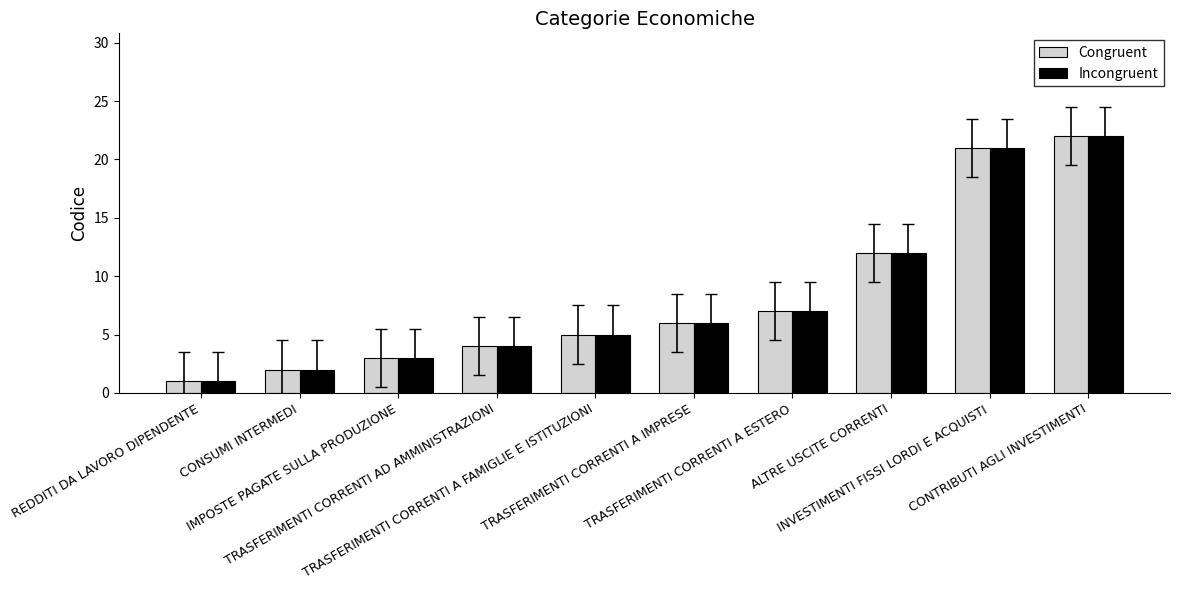

Reading left to right, transcribe all the data shown in this chart.

Congruent: 1	2	3	4	5	6	7	12	21	22
Incongruent: 1	2	3	4	5	6	7	12	21	22